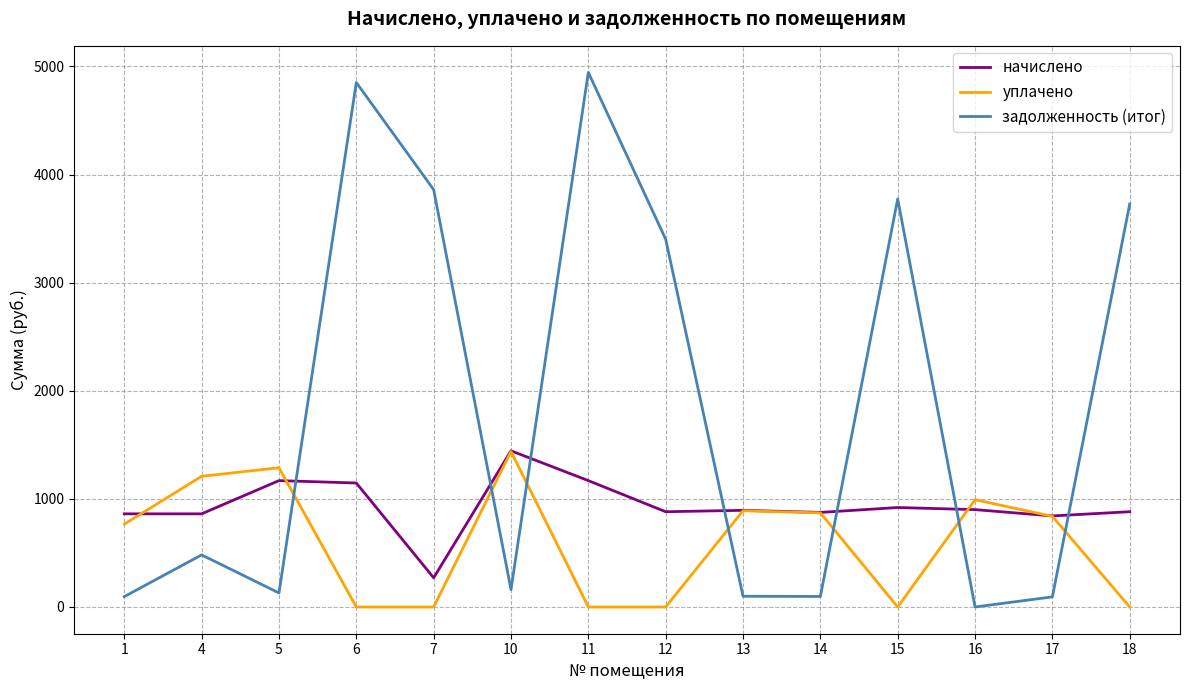

The начислено series shows 900.7 at 16. True or false?

True